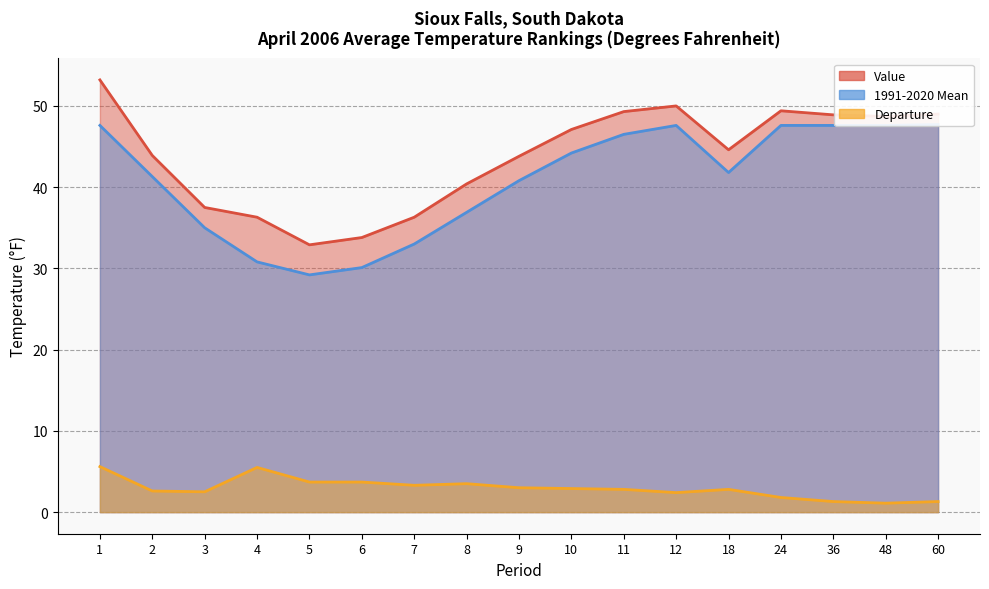

How many series are shown in this chart?

3